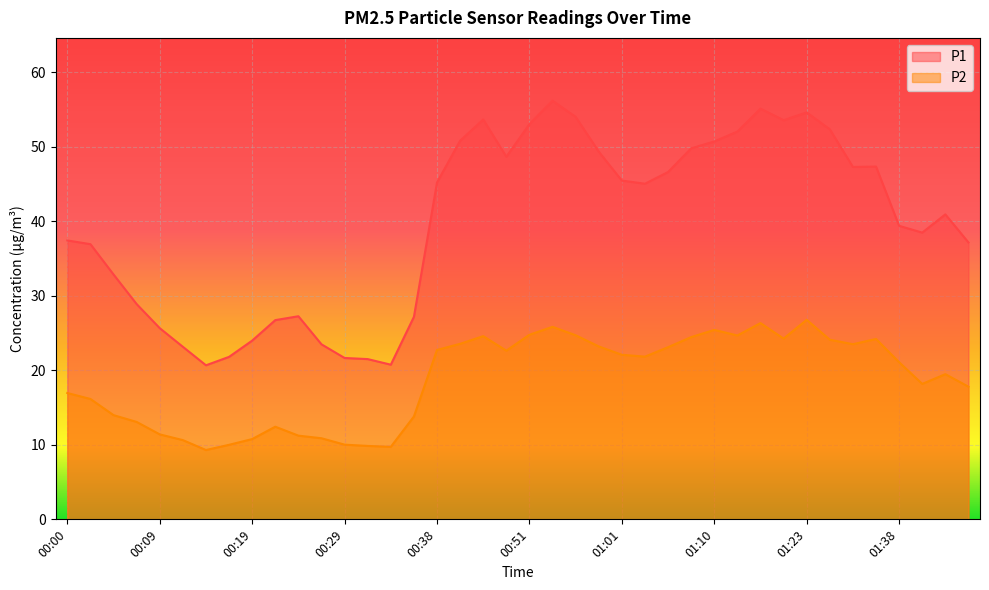

True or false: P1 has a value of 31.6 at 01:08.

False